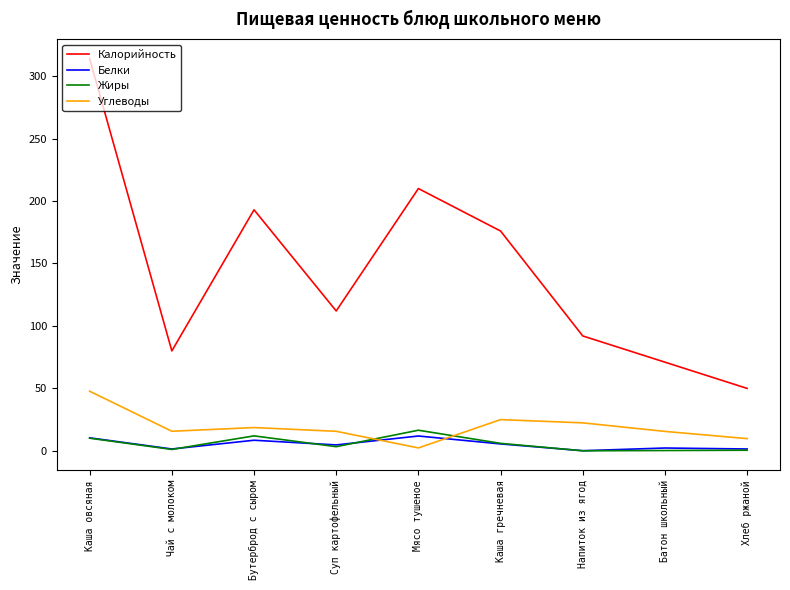

Where do Углеводы and Жиры first cross each other?

Суп картофельный and Мясо тушеное